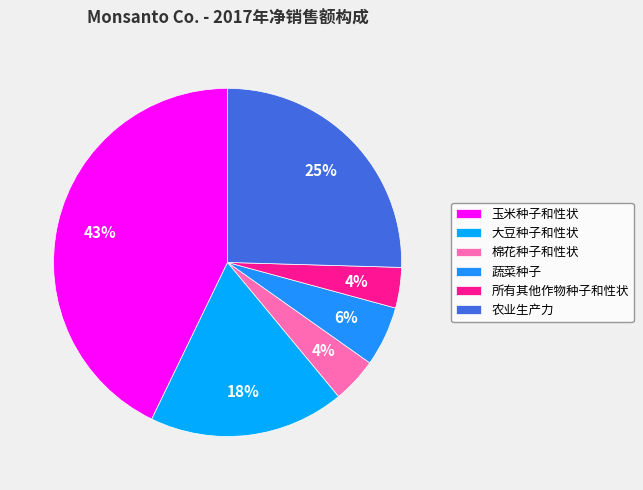

To the nearest percent, what is the difference between the largest and smallest slice percentages?

39%